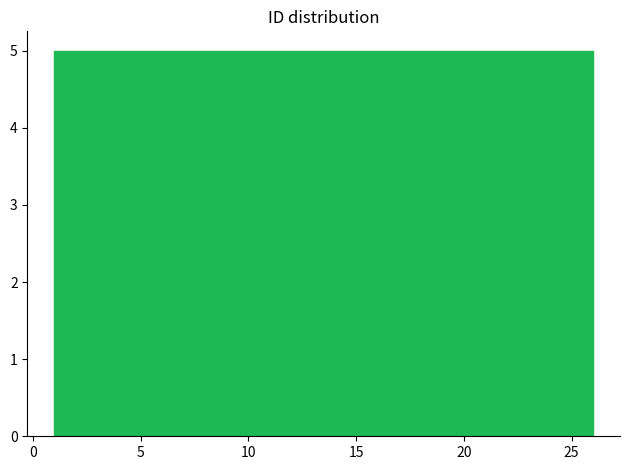

Reading left to right, list every bar in this chart as the range it spans on the x-axis followed by its height. The values are not printed on the chart, so give them approximately, as read against the axis.

1 to 6: 5
6 to 11: 5
11 to 16: 5
16 to 21: 5
21 to 26: 5